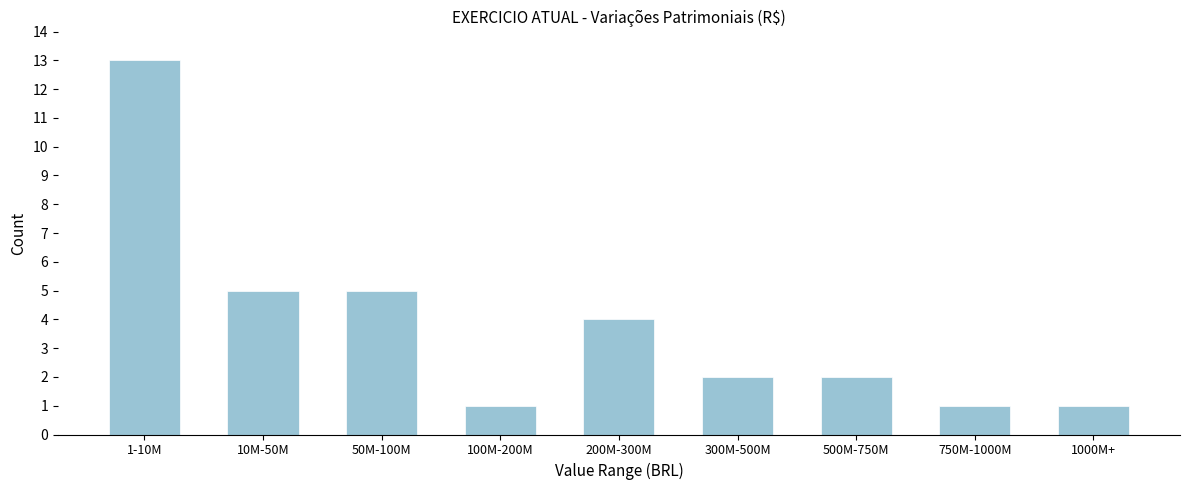

Reading left to right, what are all the values shown in this chart?

13	5	5	1	4	2	2	1	1